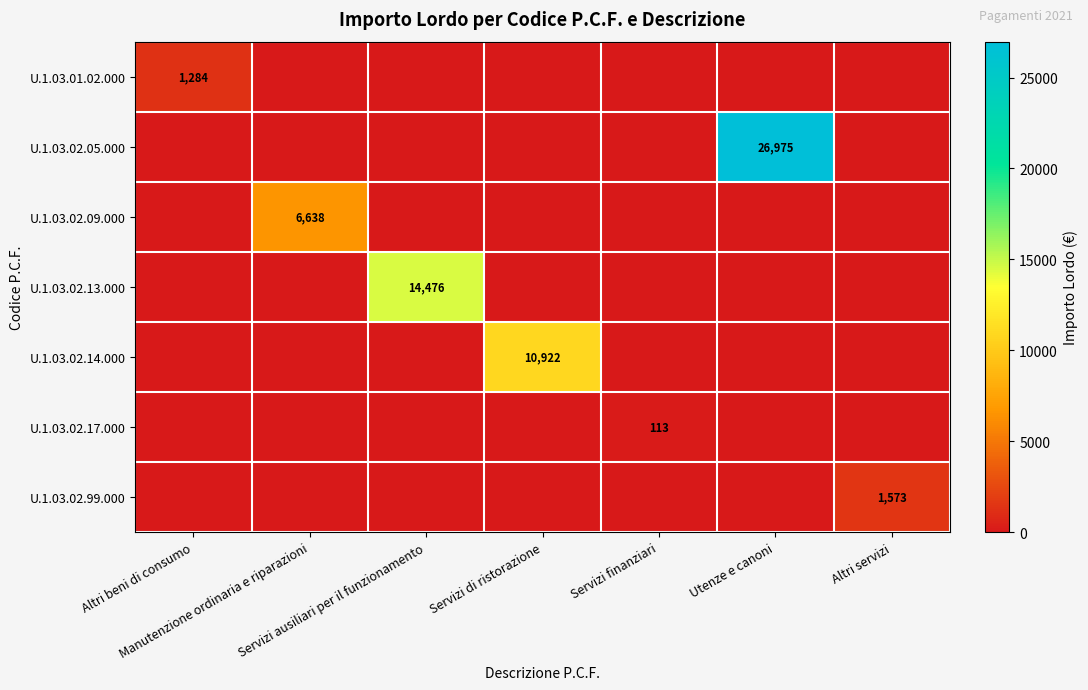

Between Servizi finanziari and Altri servizi, which series saw the biggest shift?

U.1.03.02.99.000